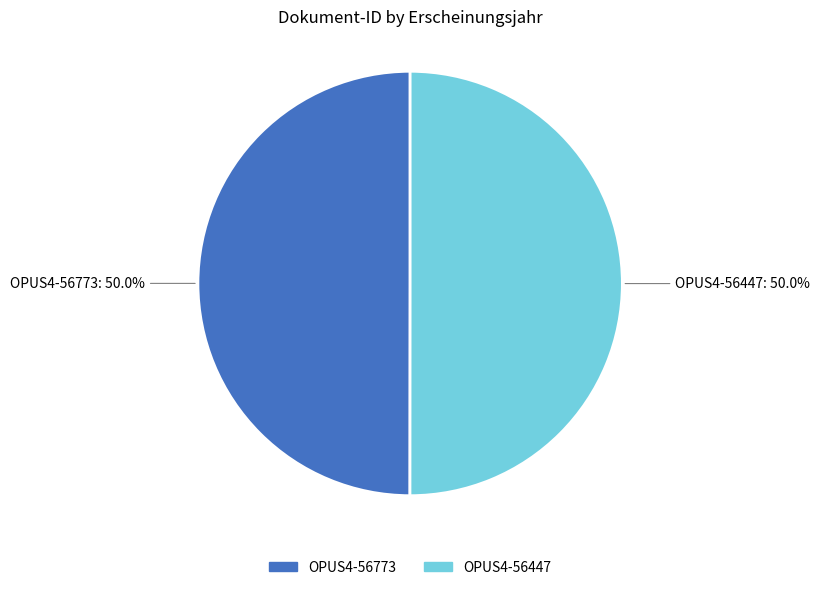

The OPUS4-56447 slice represents 50% of the pie. True or false?

True